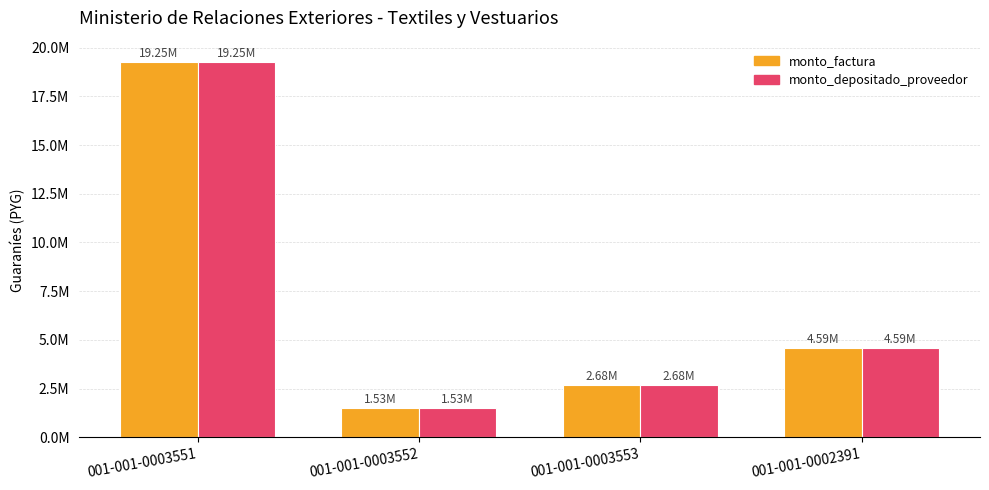

What are all the series names shown in the legend?

monto_factura, monto_depositado_proveedor